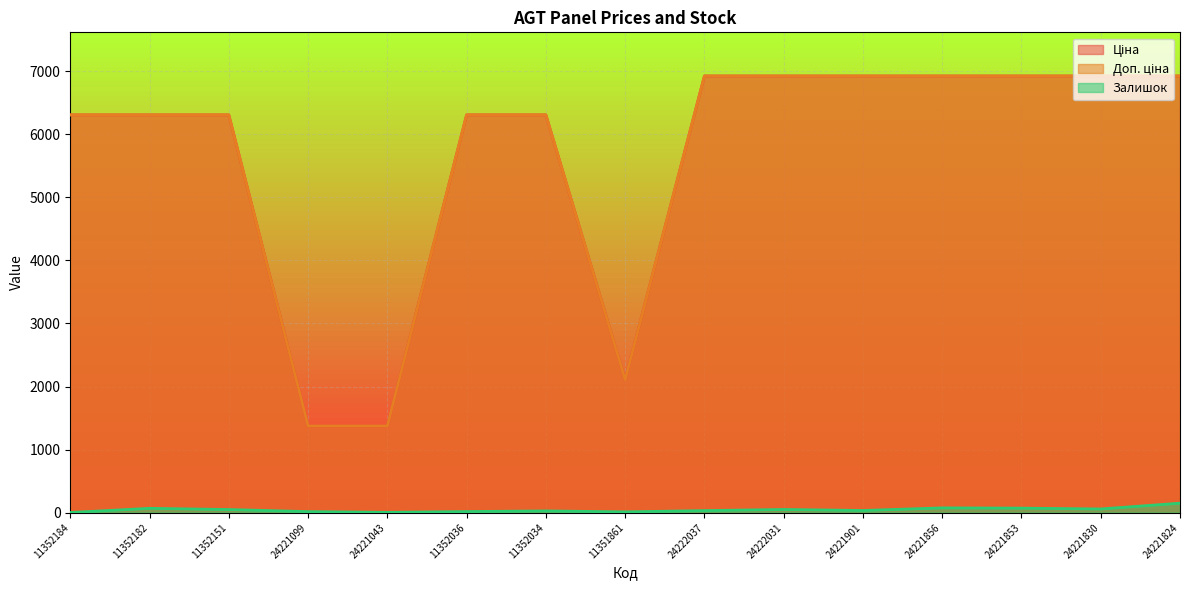

At which label does Доп. ціна reach its peak?

24222037